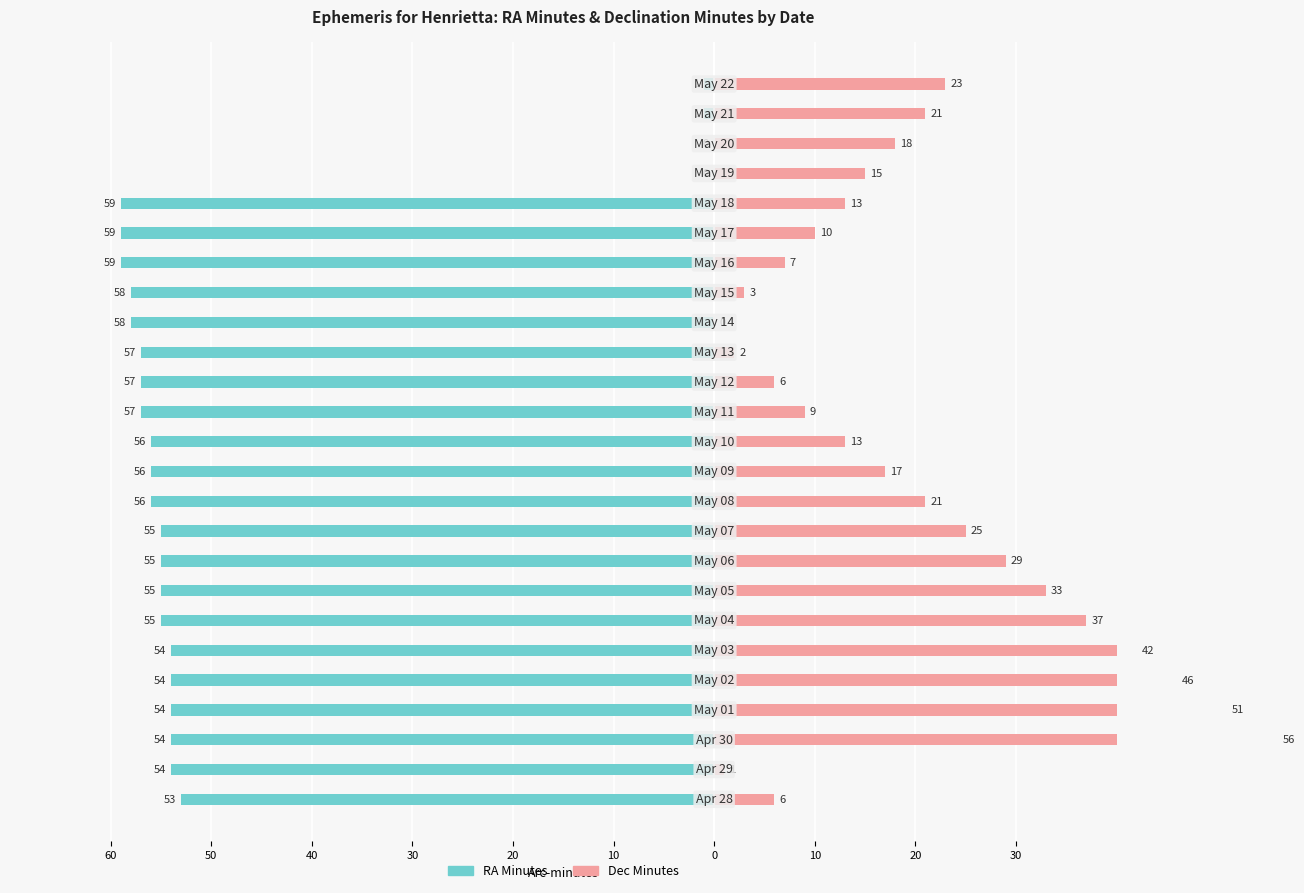

The value of RA Minutes at 12 is -100. True or false?

False